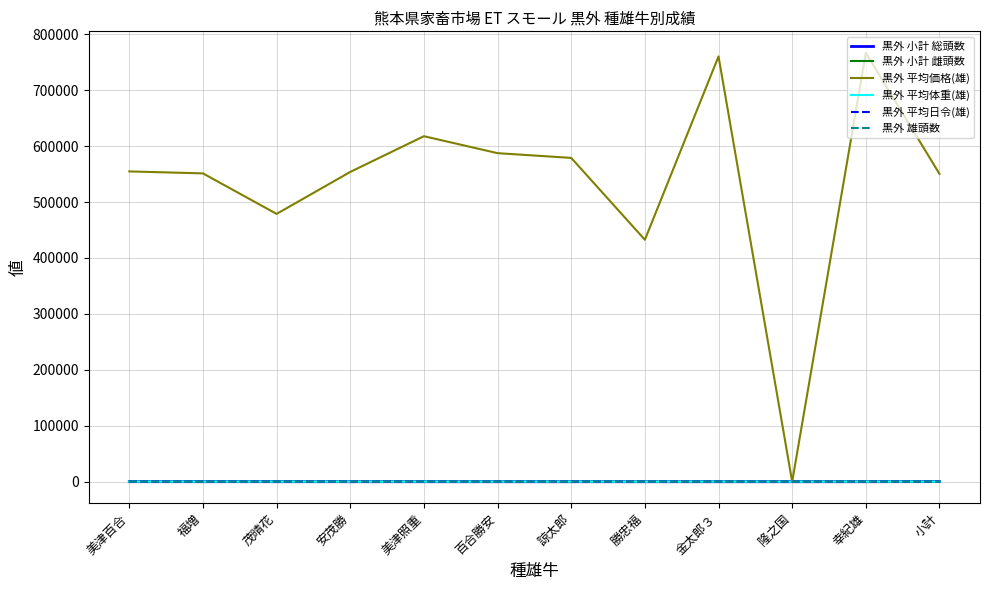

Is it true that 黒外 平均価格(雄) equals 551201.1 at 福増?

True